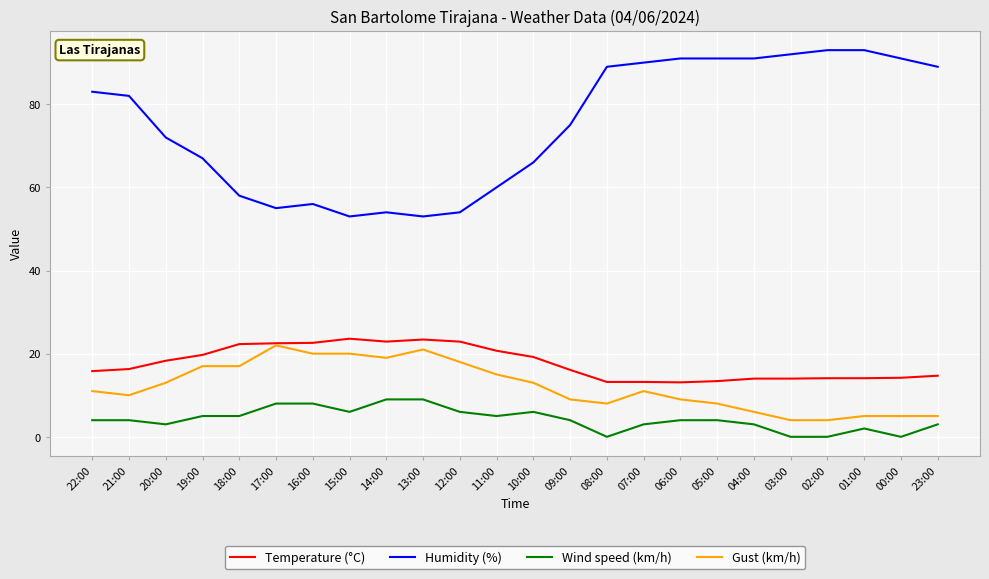

What are all the series names shown in the legend?

Temperature (°C), Humidity (%), Wind speed (km/h), Gust (km/h)